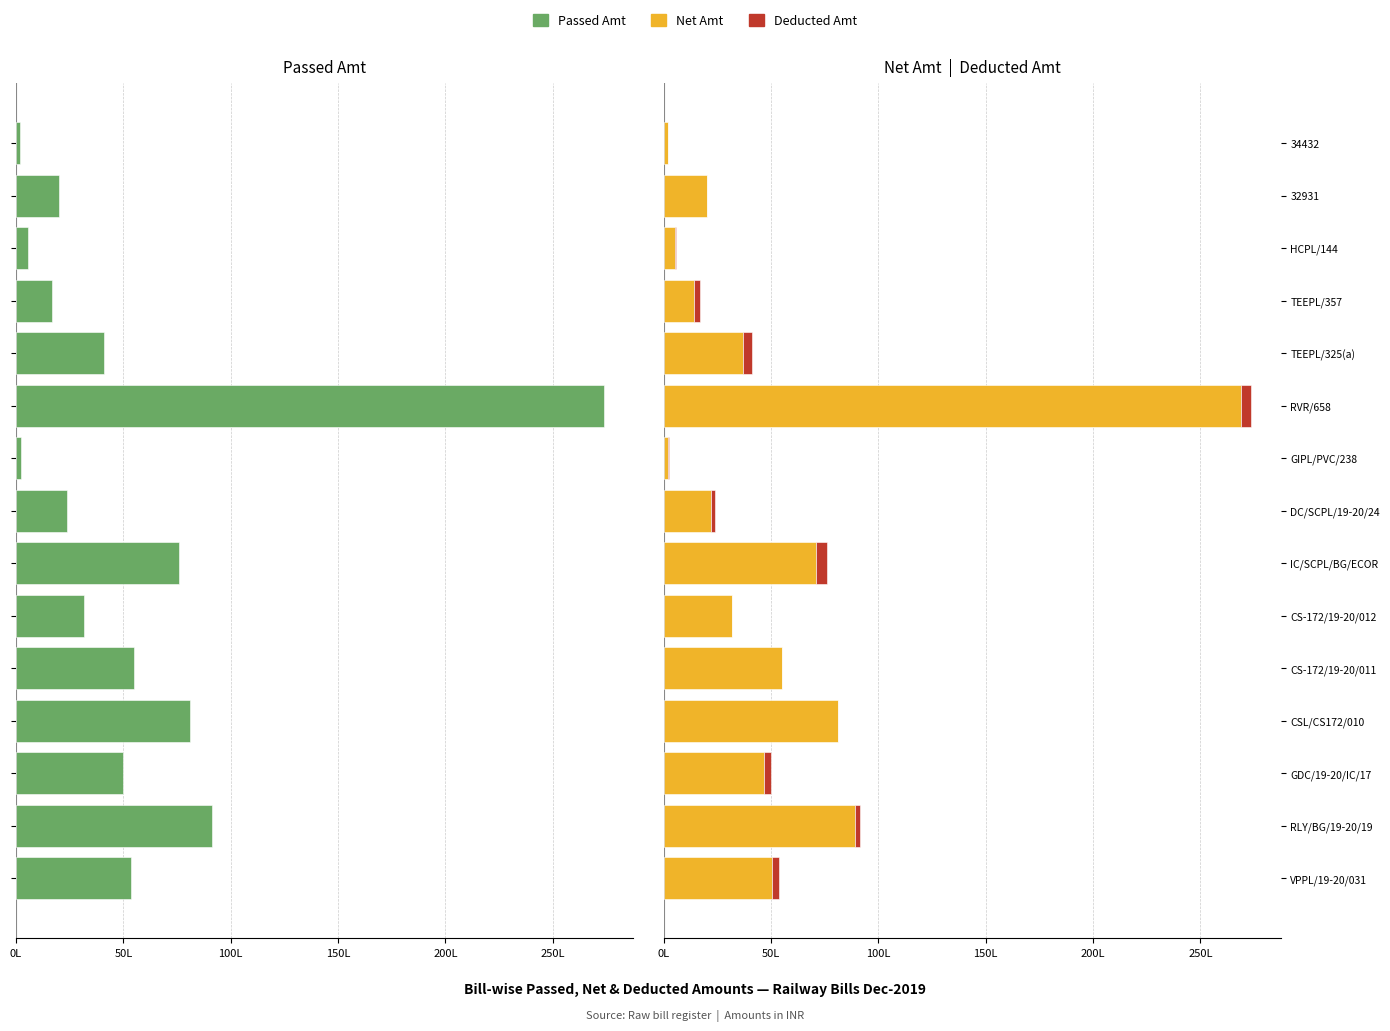

What are all the series names shown in the legend?

Passed Amt, Net Amt, Deducted Amt